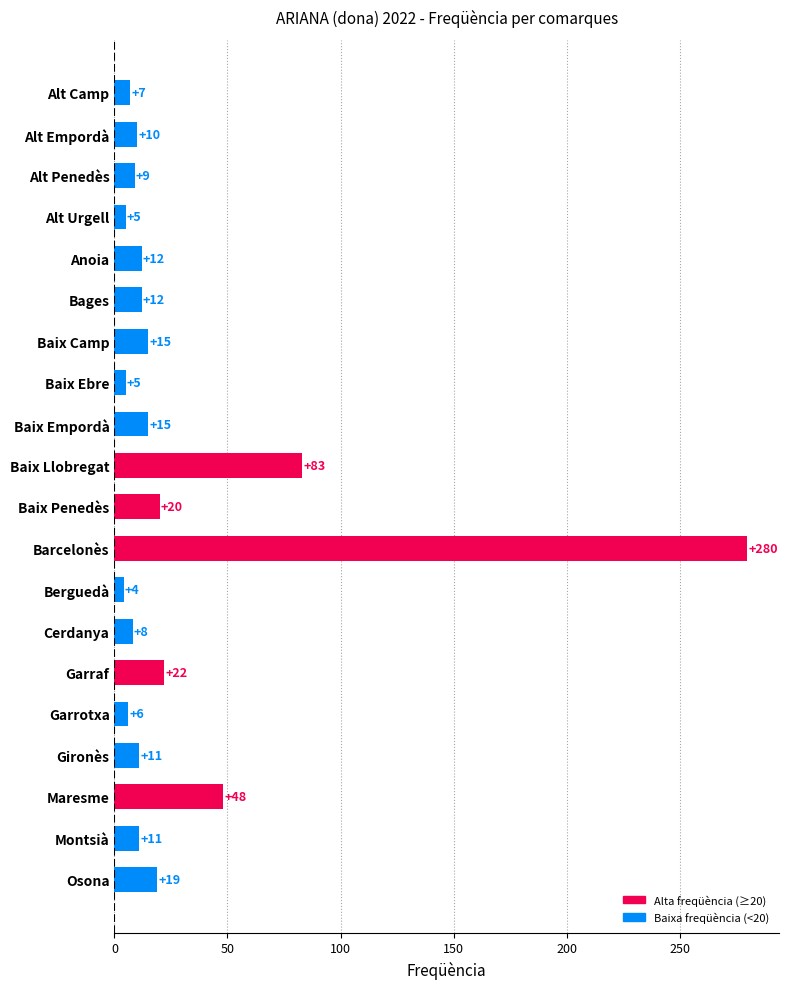

At which label is the value closest to 142?

Baix Llobregat